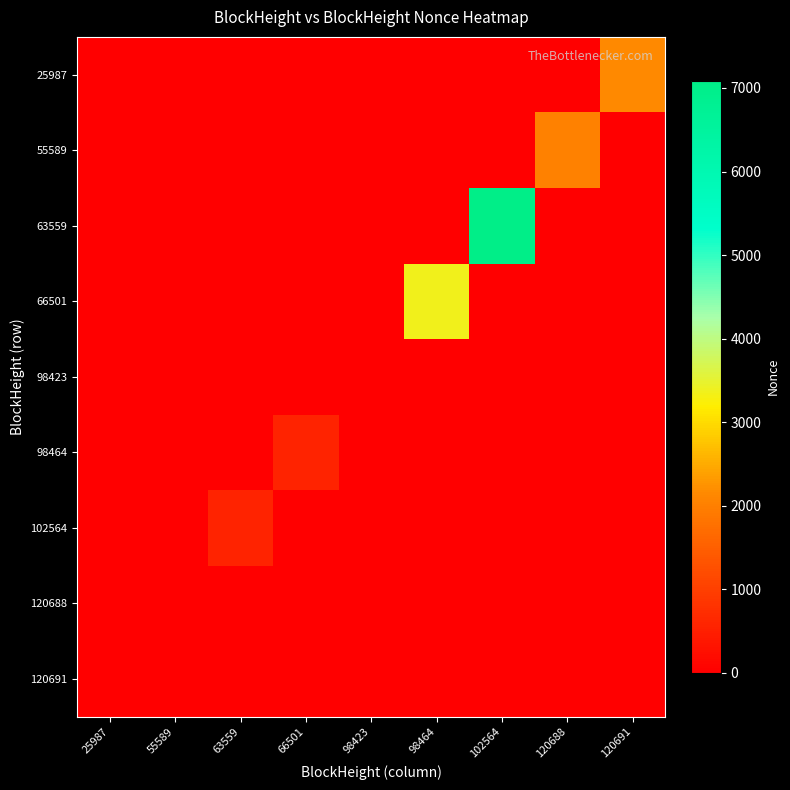

Which has a higher value, 120688 or 25987?

120688